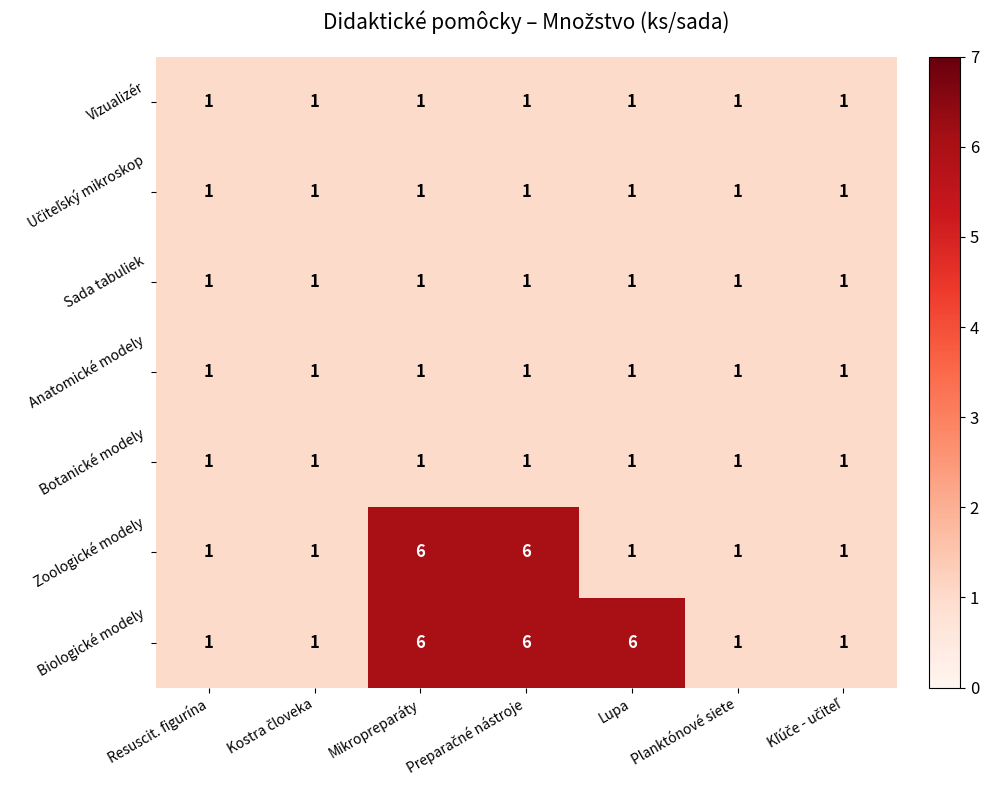

Which series changed the most between Resuscit. figurína and Lupa?

Biologické modely